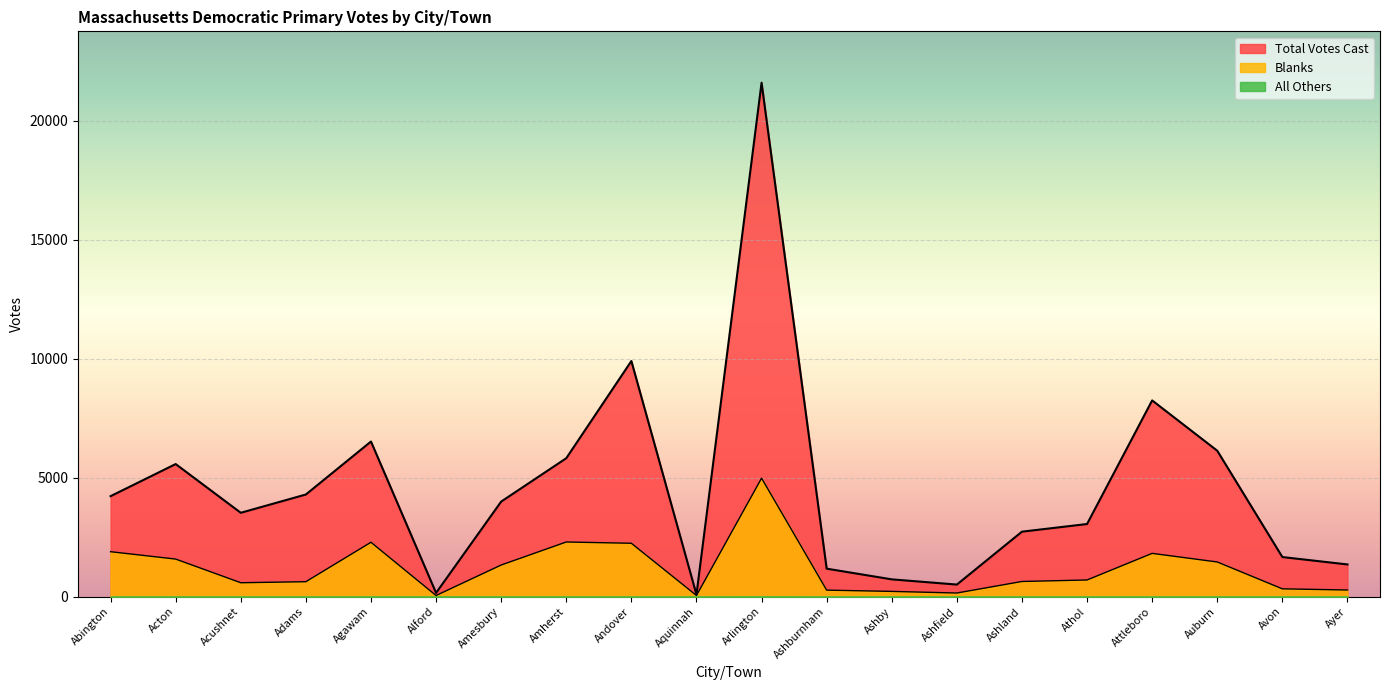

Which series has the largest range (max minus min)?

Total Votes Cast